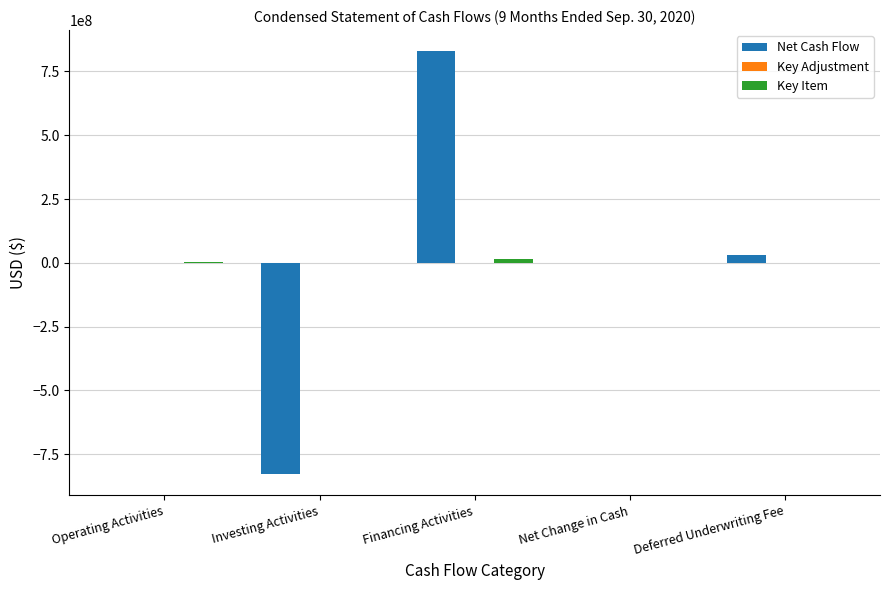

Which category has the highest value in the Net Cash Flow series?

Financing Activities